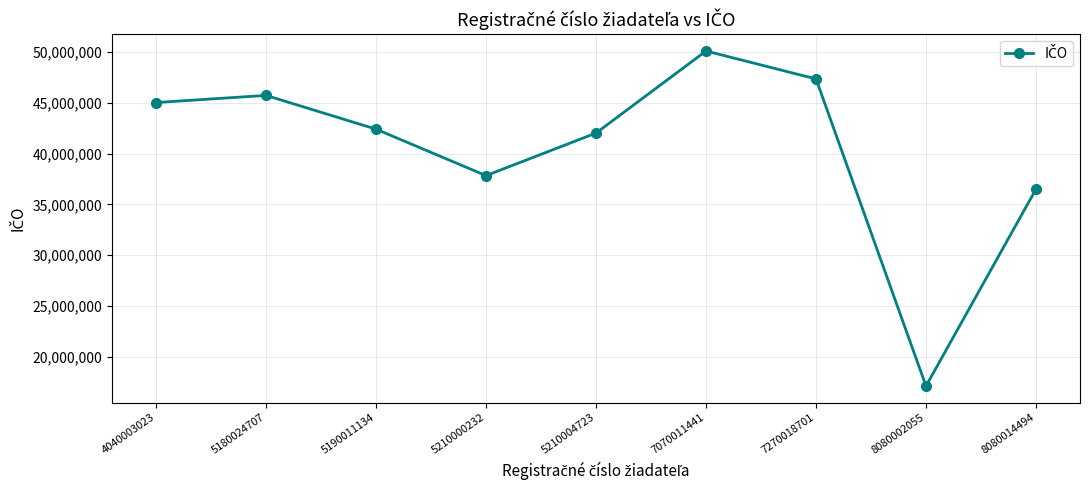

Which label corresponds to the smallest value in the chart?

8080002055